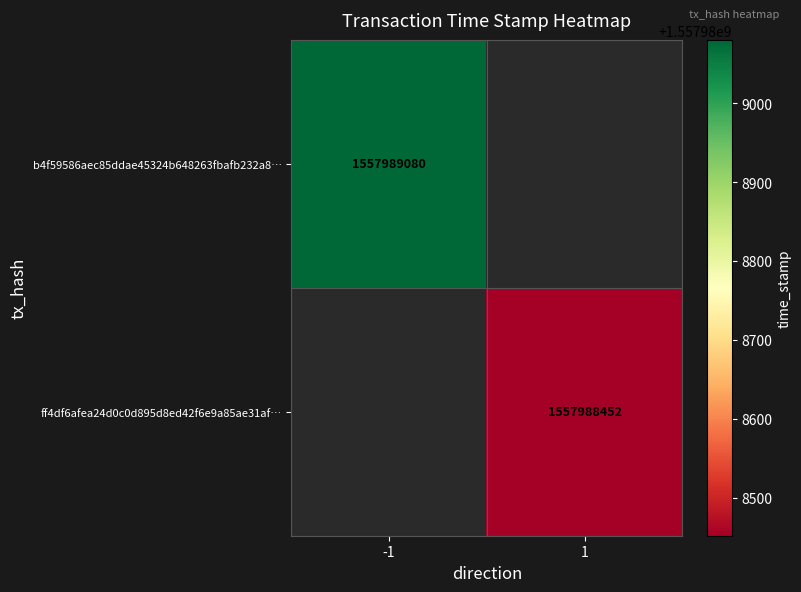

List the series in order of their peak value, lowest first.

ff4df6afea24d0c0d895d8ed42f6e9a85ae31af, b4f59586aec85ddae45324b648263fbafb232a8